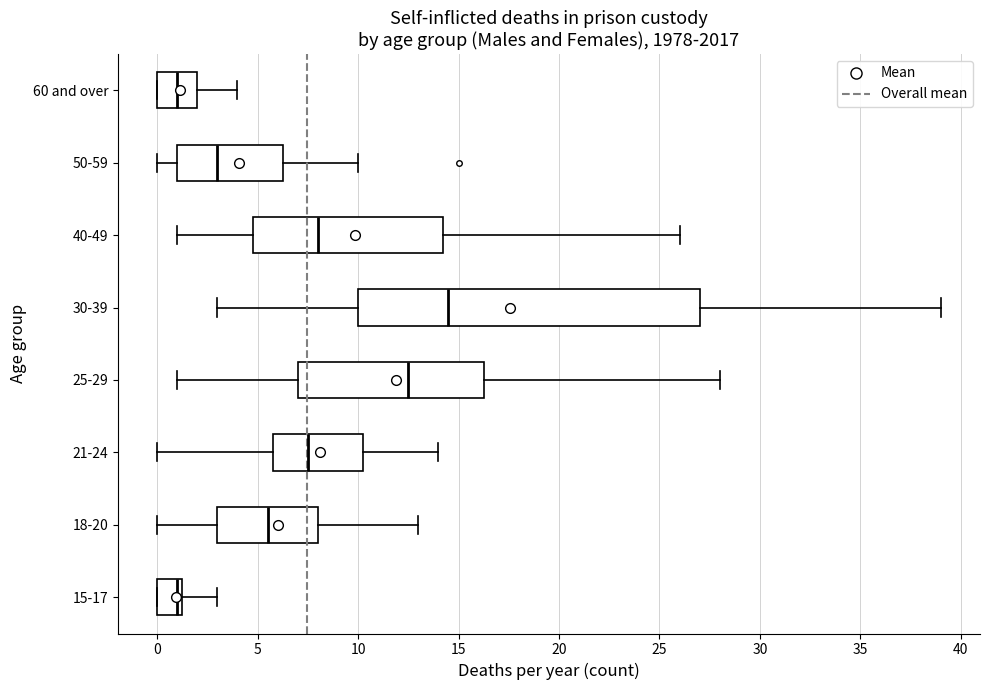

Reading bottom to top, read every box against the x-axis: the position of its median line, the range the box covers, and the ends of its whiskers. The values are not printed on the chart, so give them approximately, as read against the axis.

15-17: median 1.0, box 0.0 to 1.5, whiskers 0.0 to 3.0
18-20: median 5.5, box 3.0 to 8.0, whiskers 0.0 to 13.0
21-24: median 7.5, box 6.0 to 10.5, whiskers 0.0 to 14.0
25-29: median 12.5, box 7.0 to 16.5, whiskers 1.0 to 28.0
30-39: median 14.5, box 10.0 to 27.0, whiskers 3.0 to 39.0
40-49: median 8.0, box 5.0 to 14.5, whiskers 1.0 to 26.0
50-59: median 3.0, box 1.0 to 6.5, whiskers 0.0 to 10.0
60 and over: median 1.0, box 0.0 to 2.0, whiskers 0.0 to 4.0